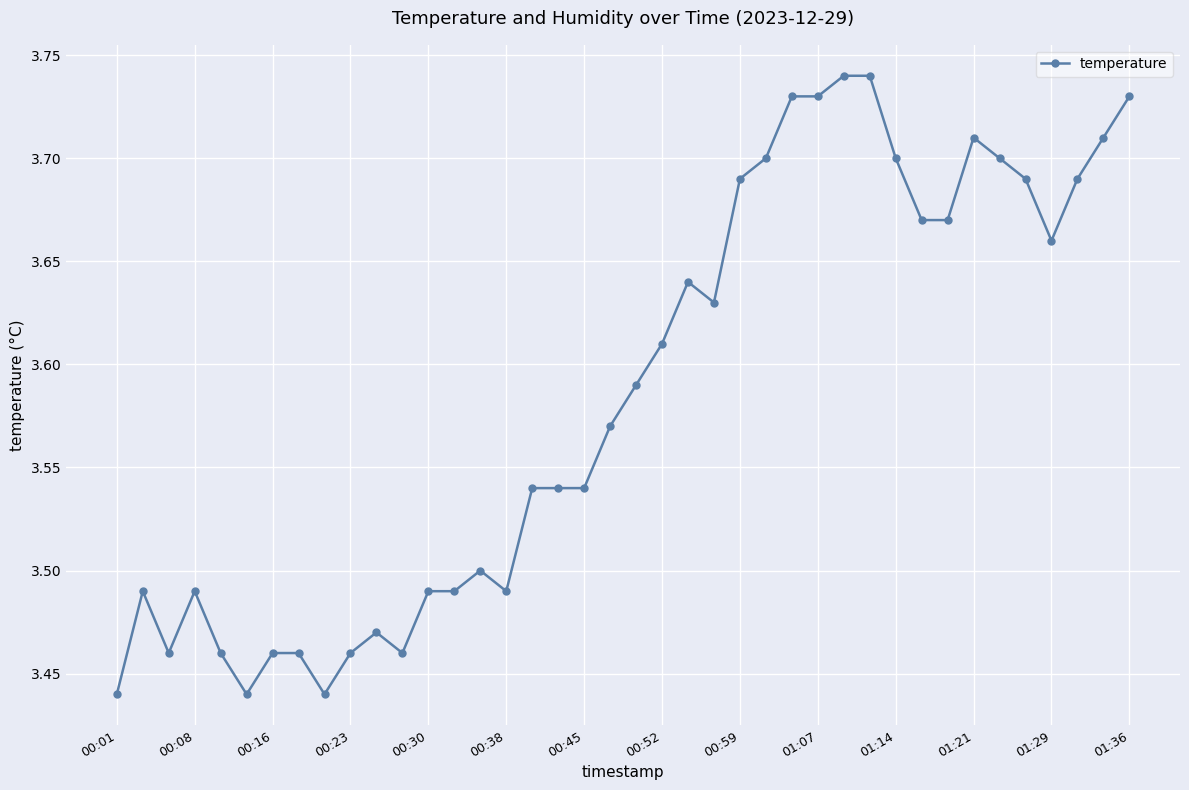

Count the values in the range 3 to 4.

40